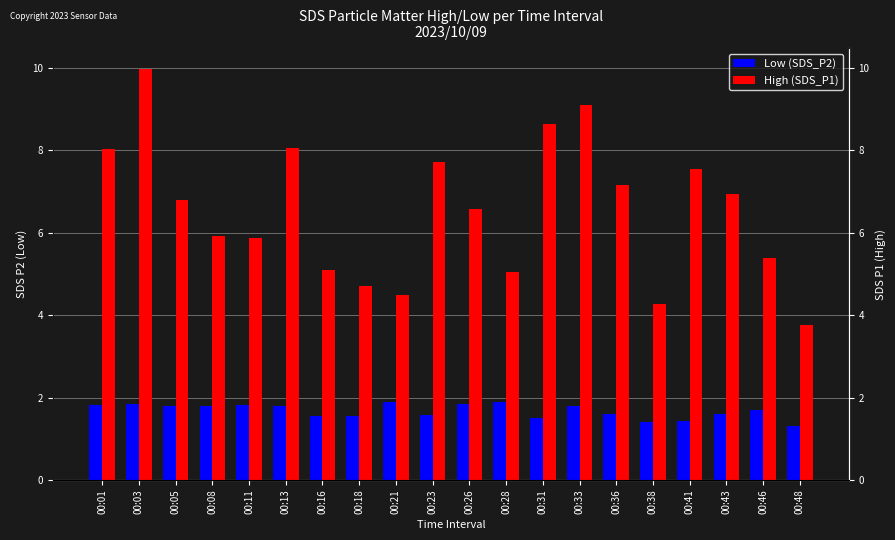

What is the value of the High (SDS_P1) bar at the 20th from the left?

3.8